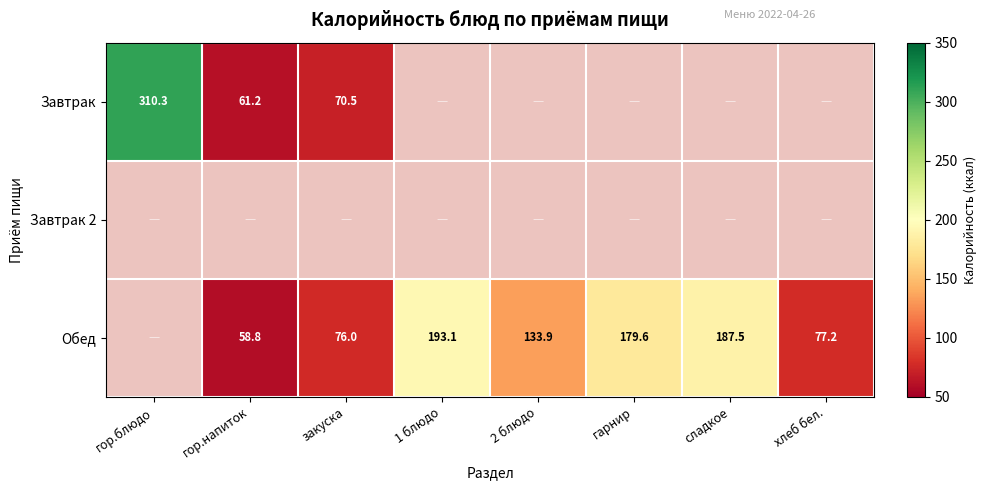

Is the value of Завтрак at гор.напиток greater than the value of Обед at 2 блюдо?

No